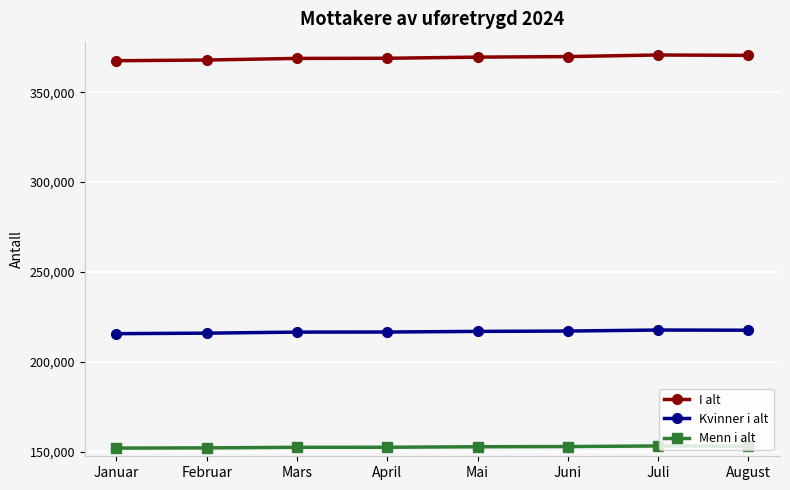

The value of Menn i alt at Juni is 152758. True or false?

True